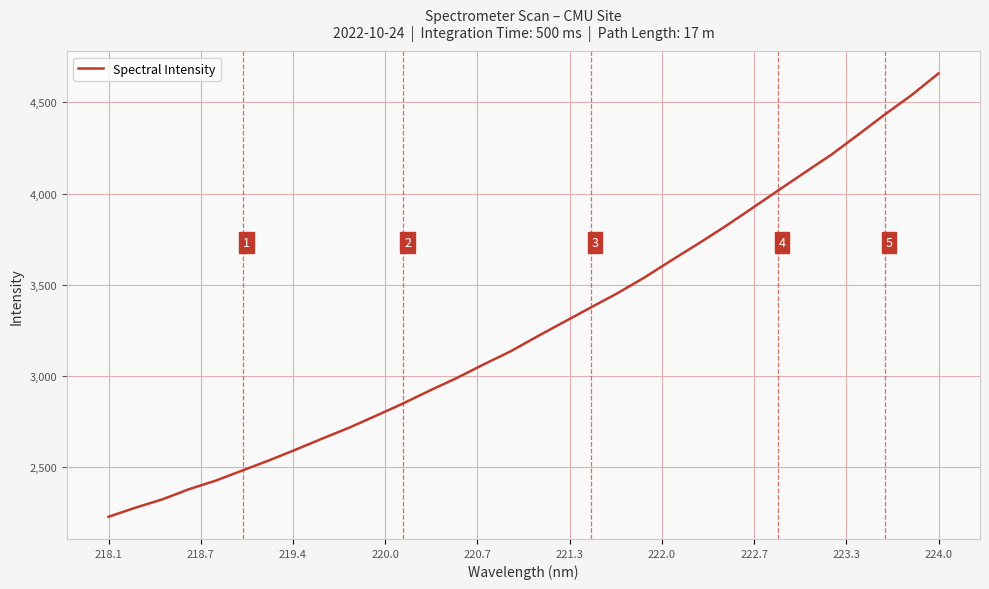

What is the maximum value shown in the chart?

4658.8